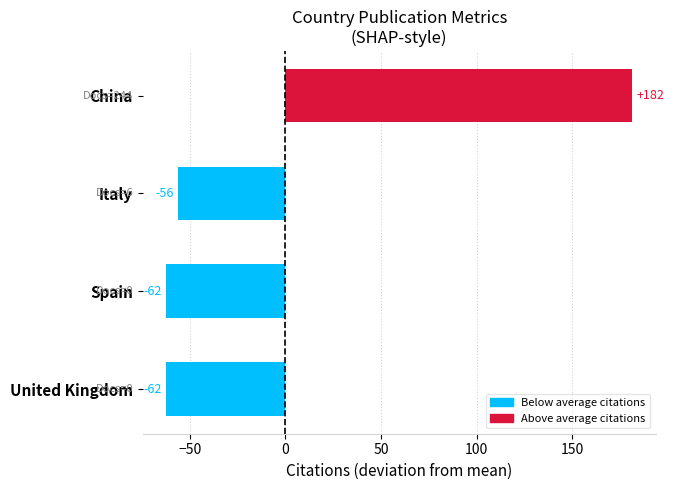

How many bars are there in total?

4